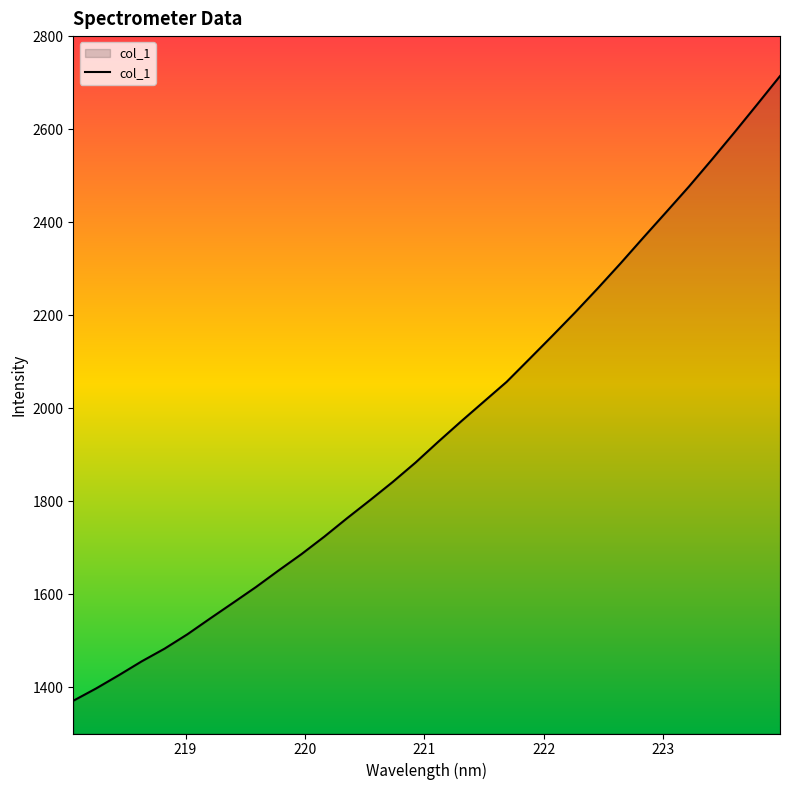

What is the smallest value displayed?

1370.4